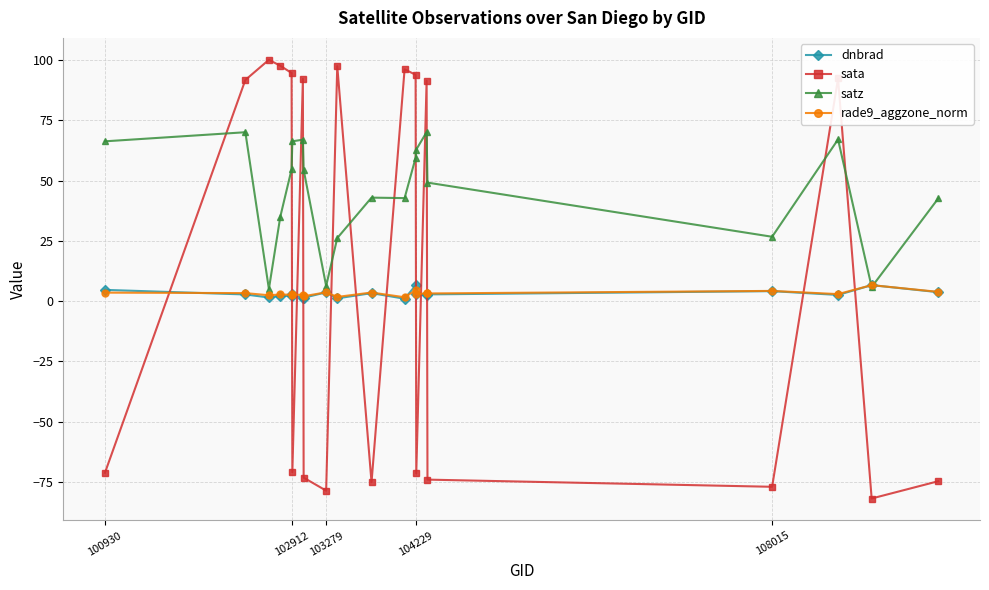

What is the maximum value shown in the chart?

100.1